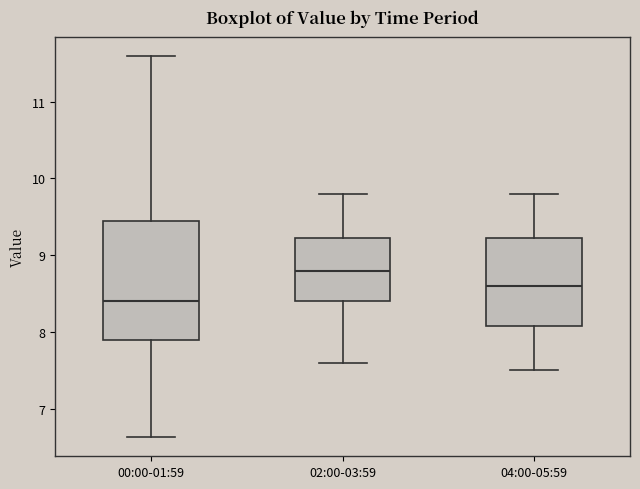

Which box has the highest median line?

02:00-03:59